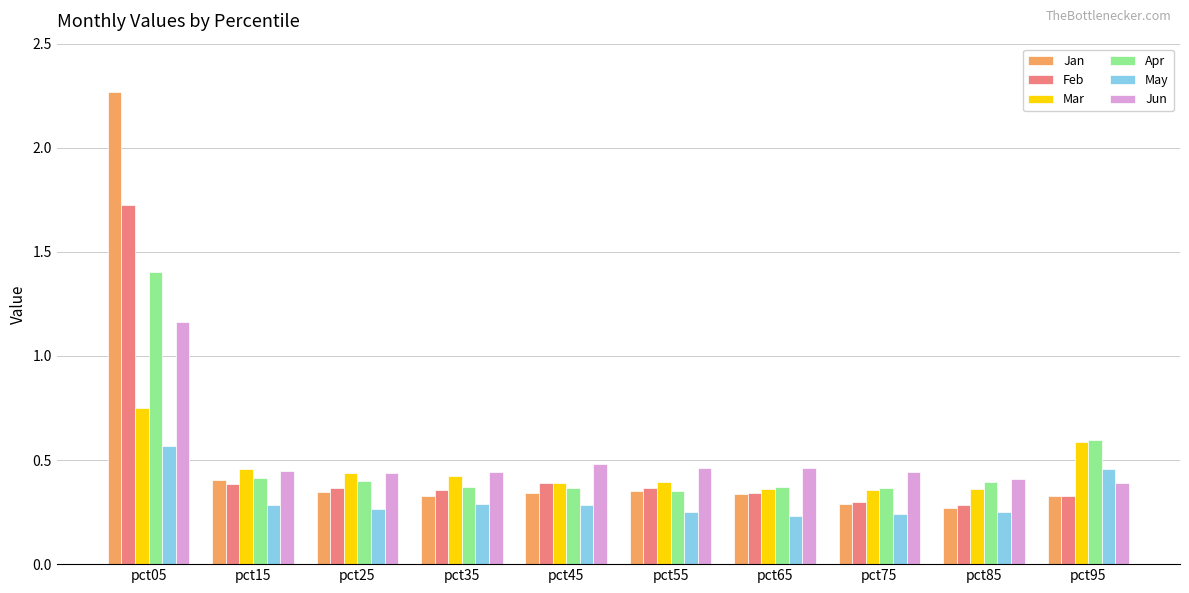

Is the value of May at pct65 greater than the value of Jun at pct05?

No